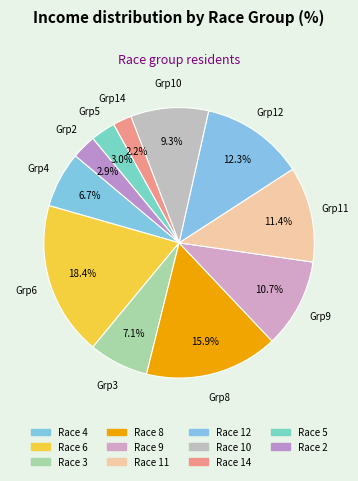

What is the largest slice in the pie chart?

Race 6